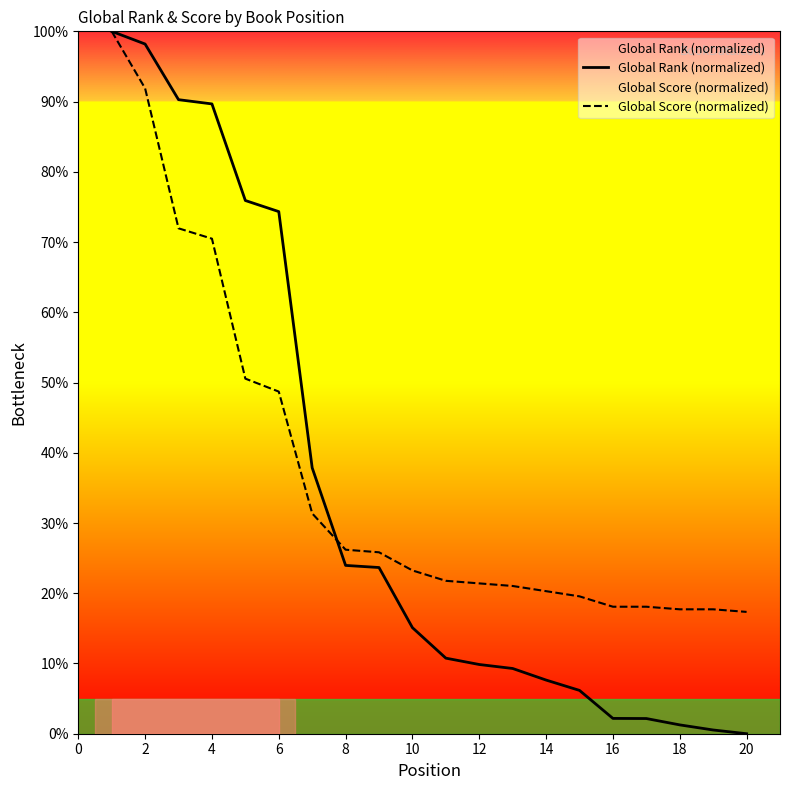

Which series has the largest range (max minus min)?

Global Rank (normalized)